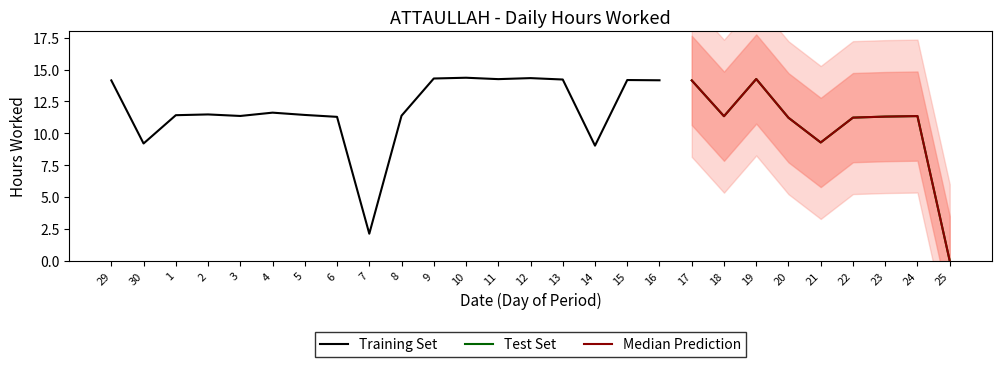

What is the label of the 16th point from the left?

14